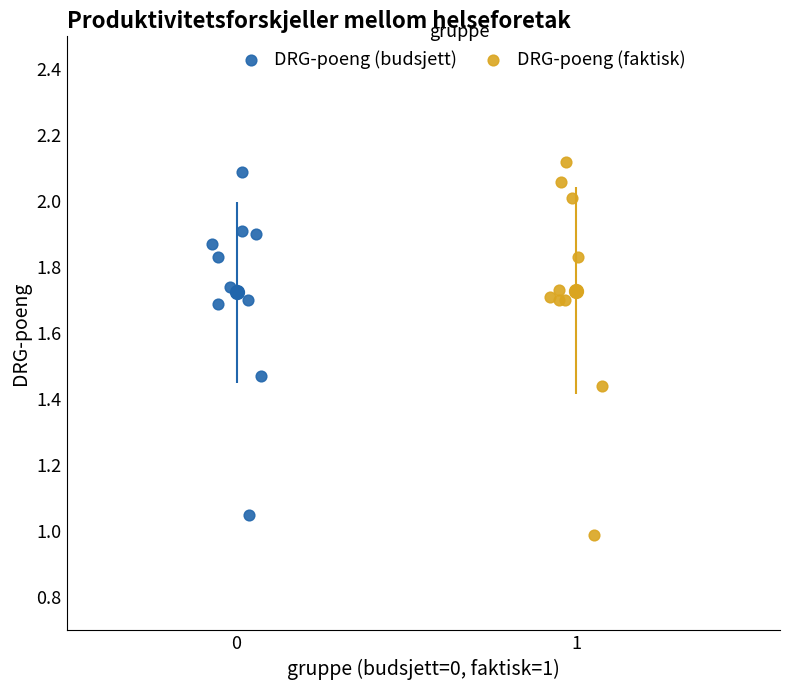

Which series has the widest spread of Y values?

DRG-poeng (faktisk)